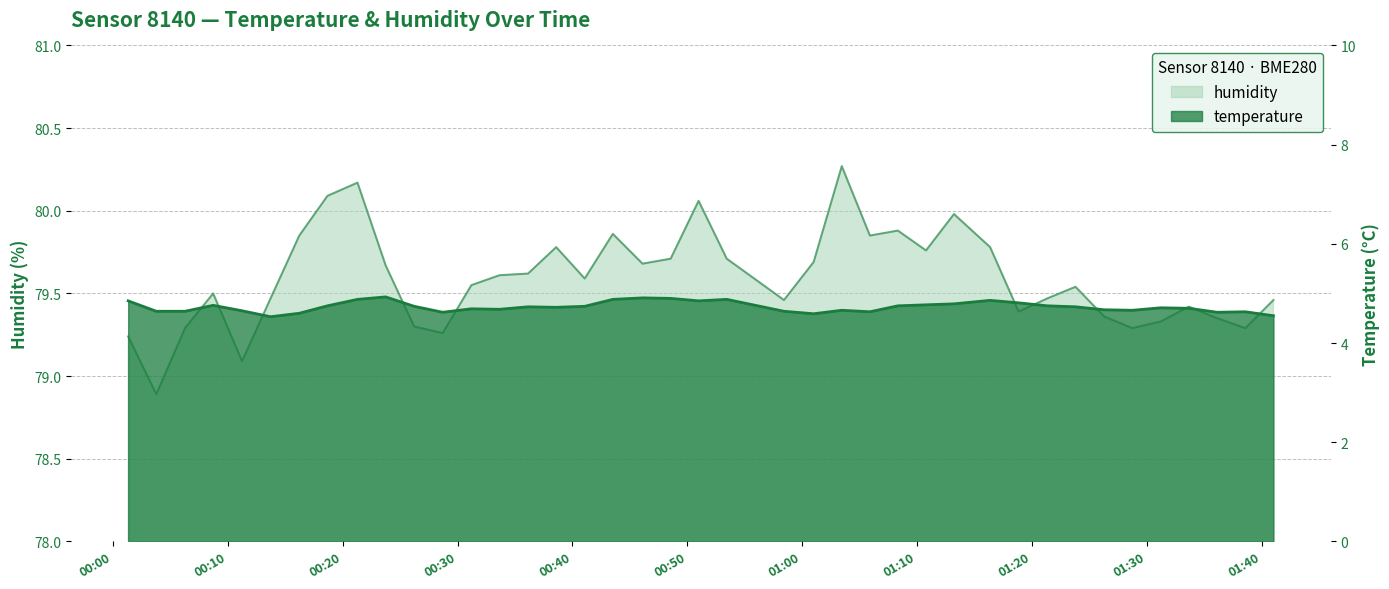

True or false: temperature and humidity intersect in this chart.

False